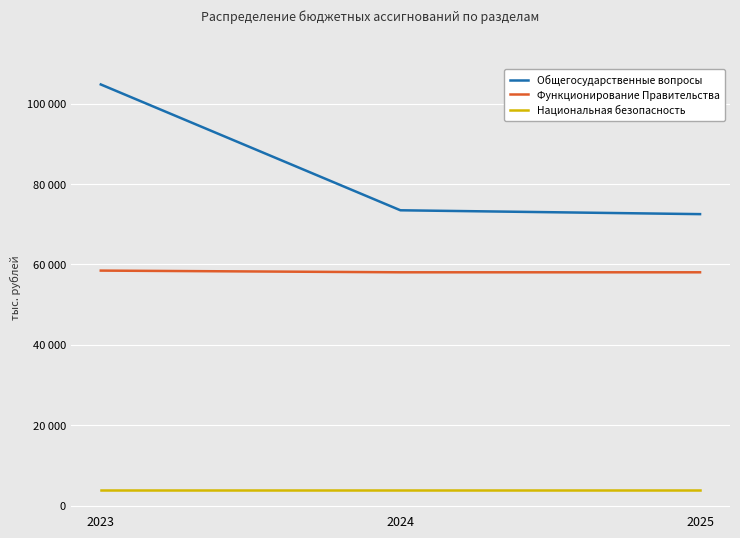

What is the lowest value of the Общегосударственные вопросы series?

72519.2